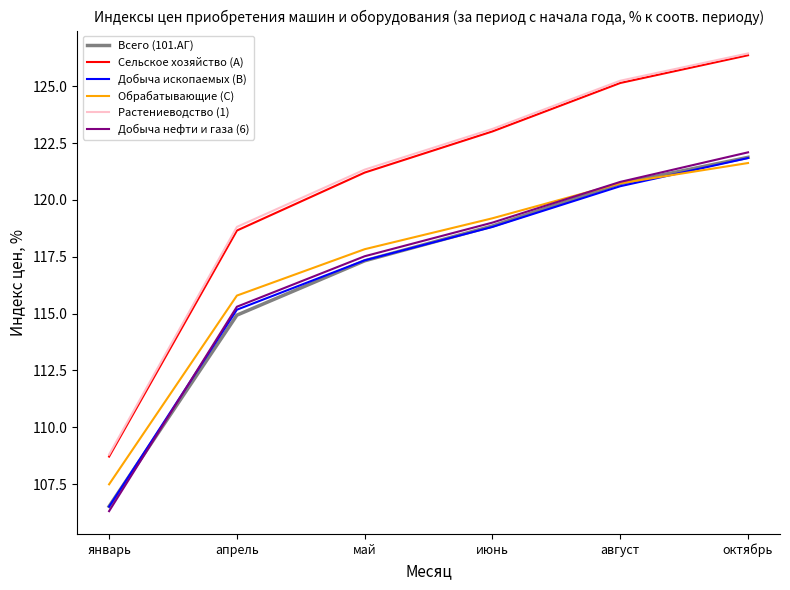

Which category has the lowest value across all series?

январь